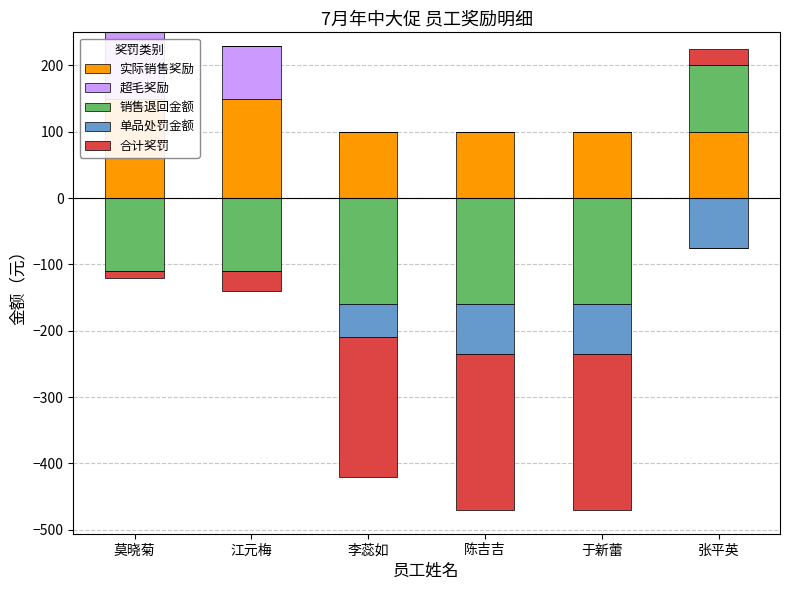

What are all the series names shown in the legend?

实际销售奖励, 超毛奖励, 销售退回金额, 单品处罚金额, 合计奖罚